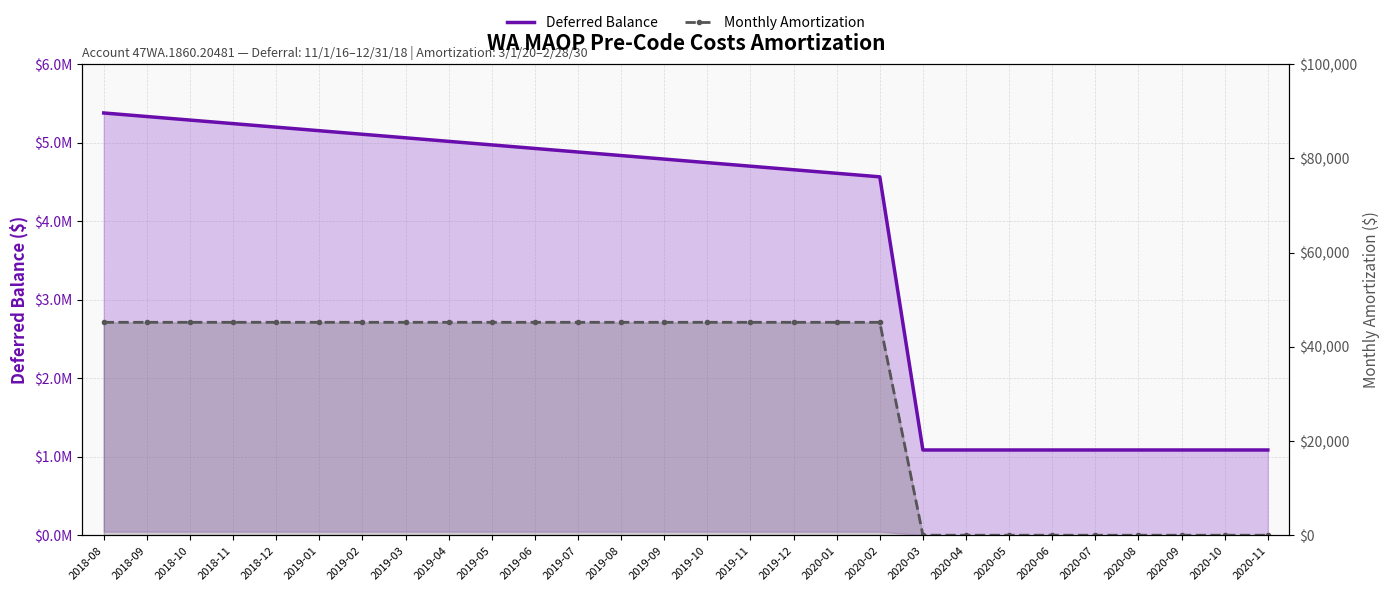

Rank the series by their maximum value, from highest to lowest.

Deferred Balance, Monthly Amortization